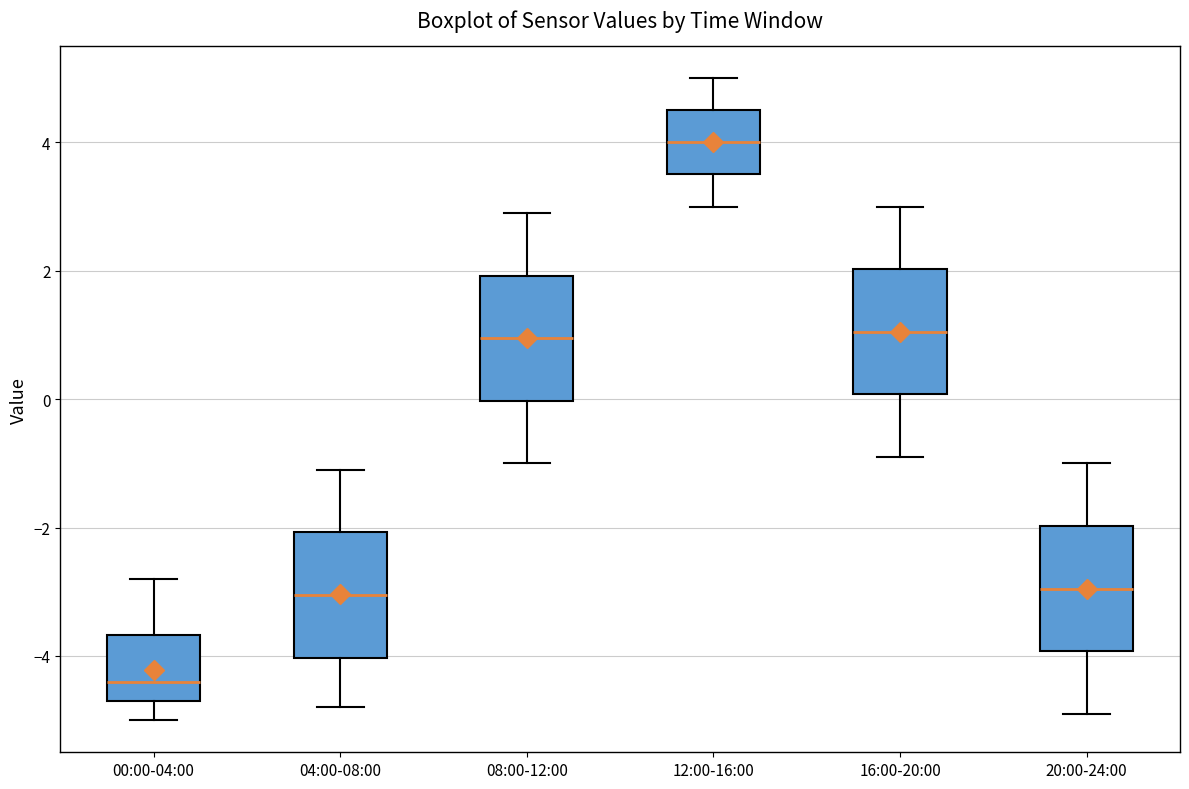

Where is the upper edge of the box for 04:00-08:00 on the y-axis? The values are not printed on the chart, so give them approximately, as read against the axis.

-2.0